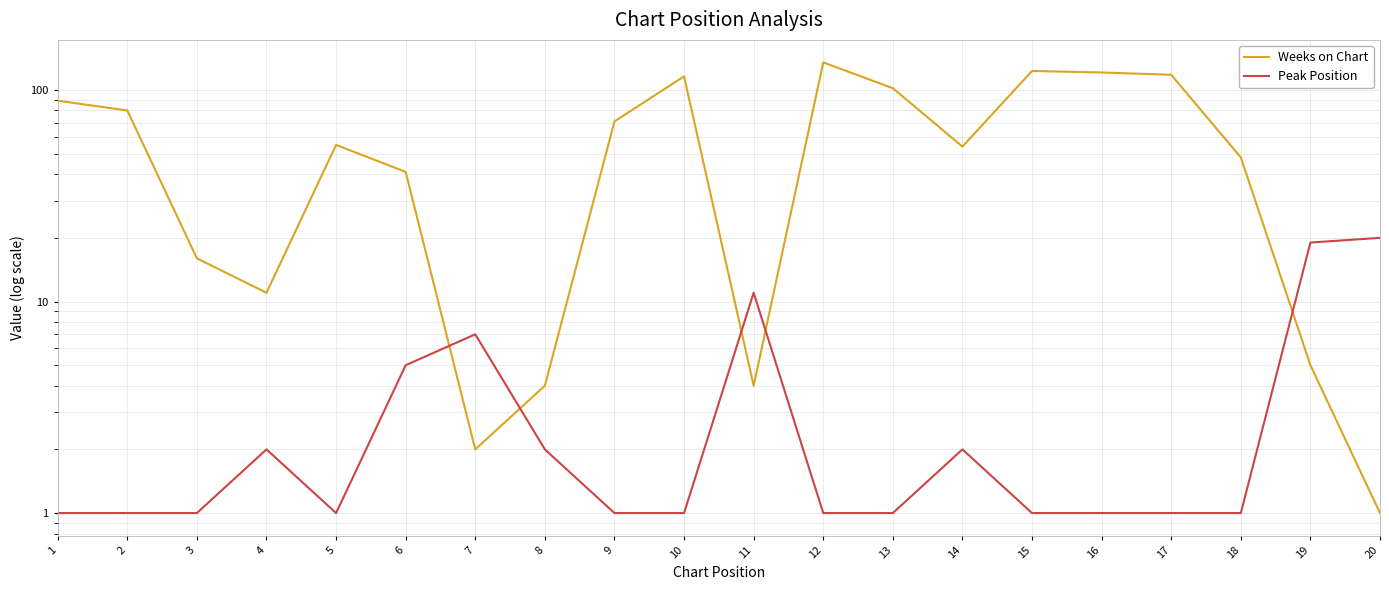

Which has a higher value, 9 or 1?

1